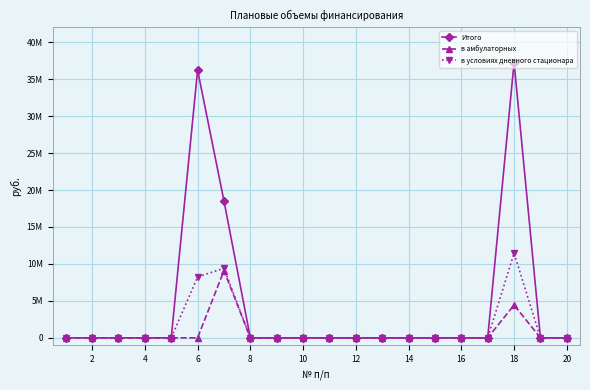

Which series has the widest spread of values?

Итого